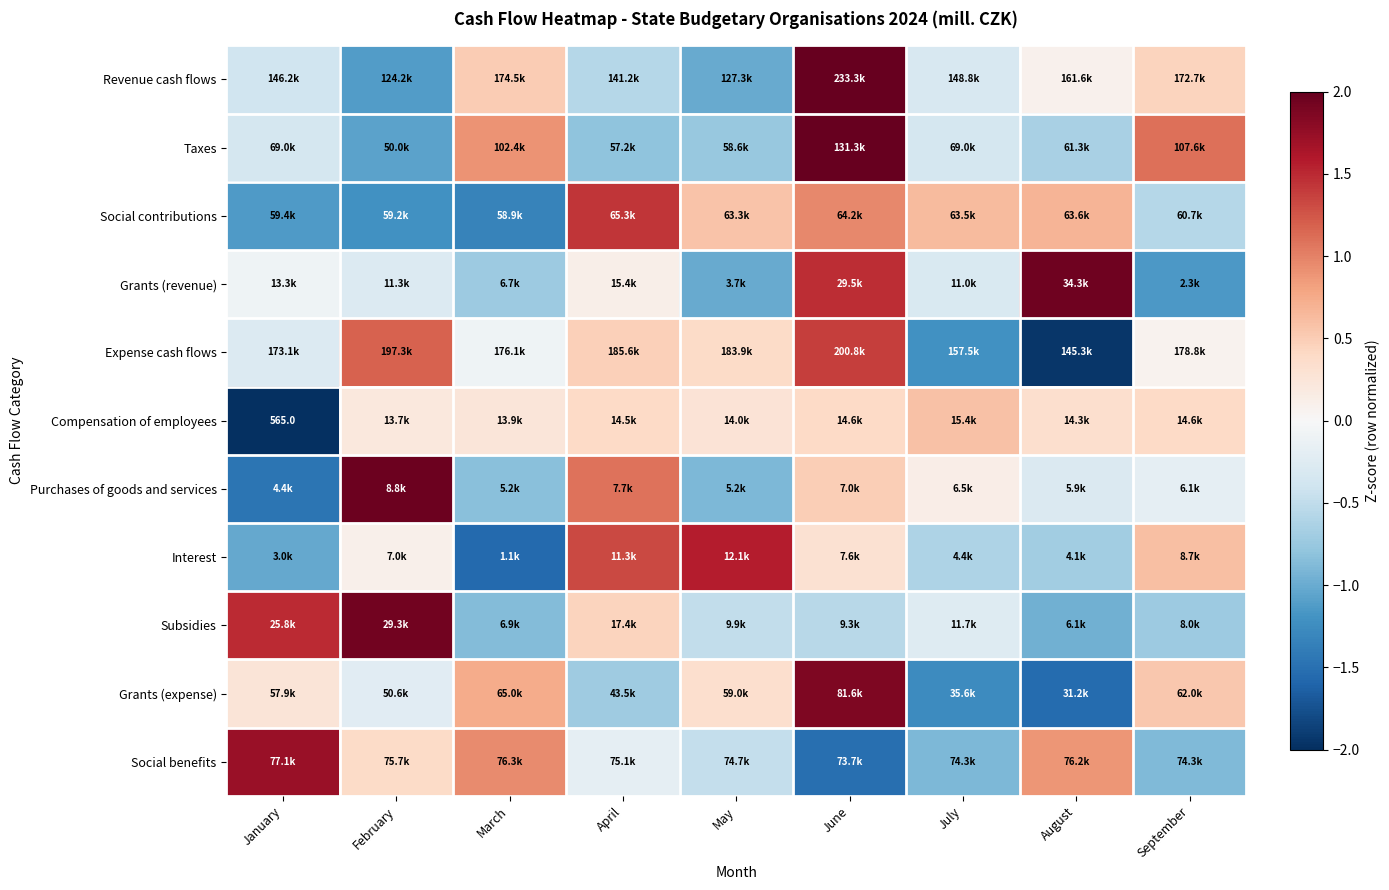

The value of Expense cash flows at September is 0.0. True or false?

False